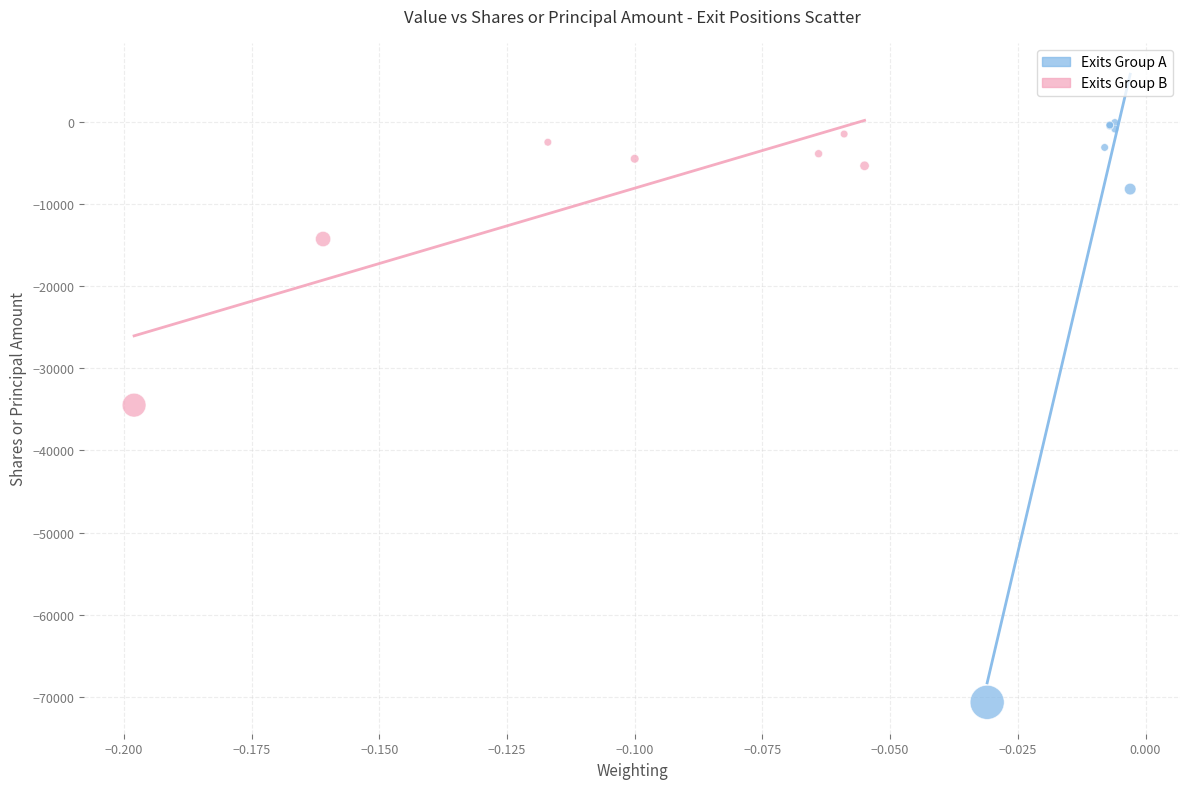

Which series reaches the minimum Y coordinate?

Exits Group A